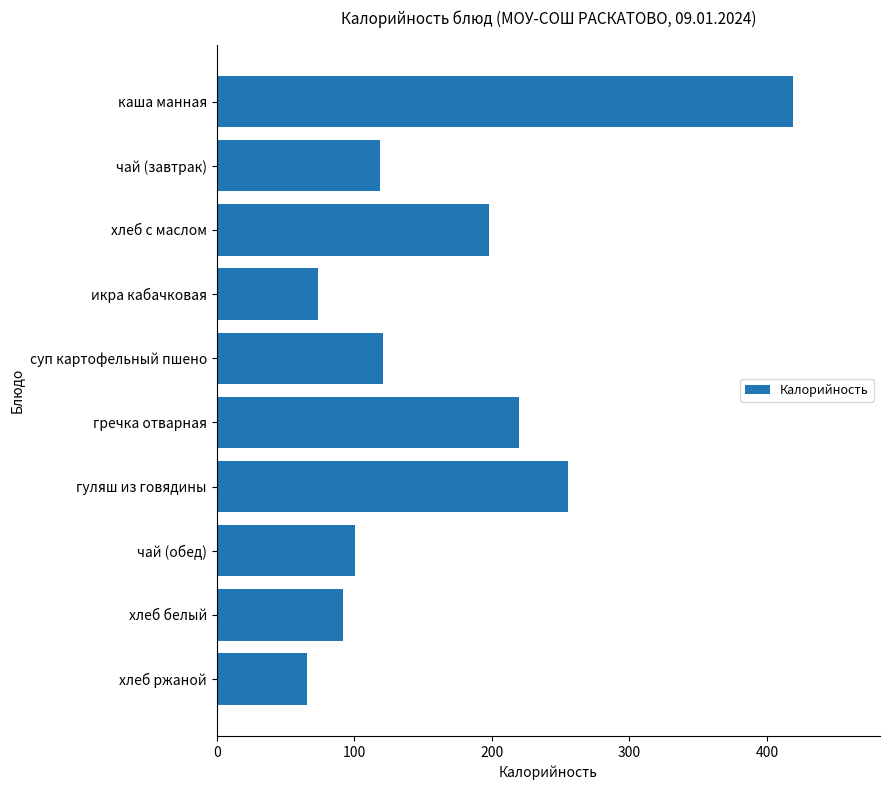

The chart shows a value of 374.7 at гречка отварная. True or false?

False